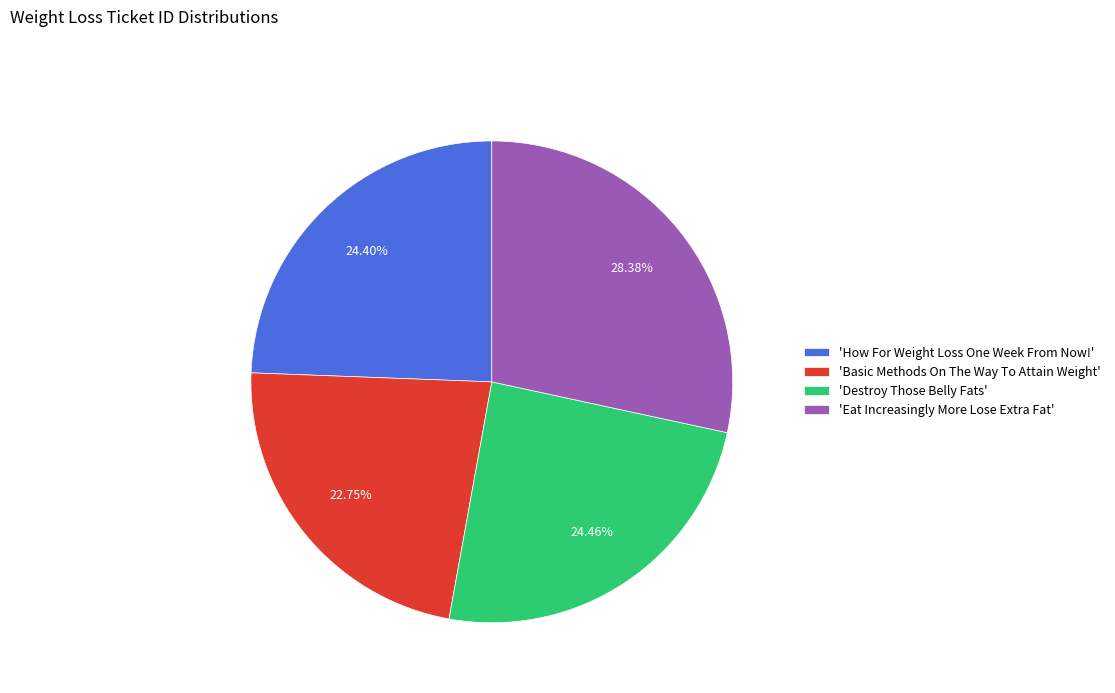

Which slice is the largest?

'Eat Increasingly More Lose Extra Fat'